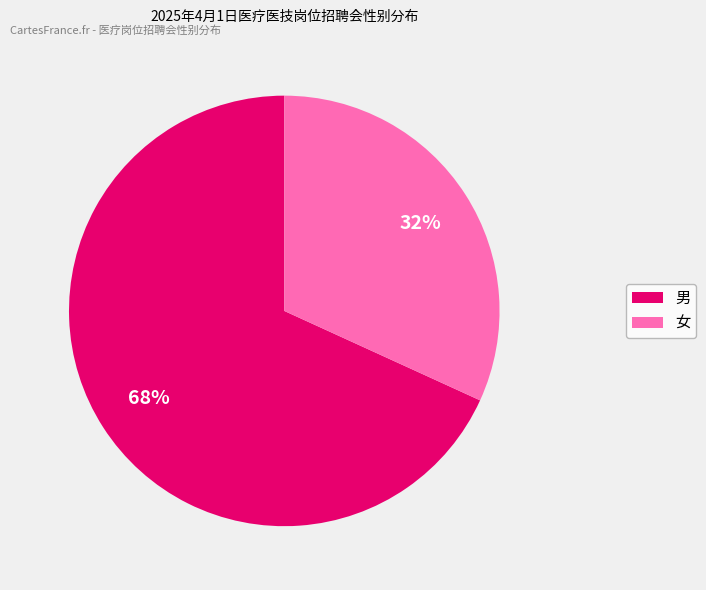

Rank the categories by value from highest to lowest.

男, 女